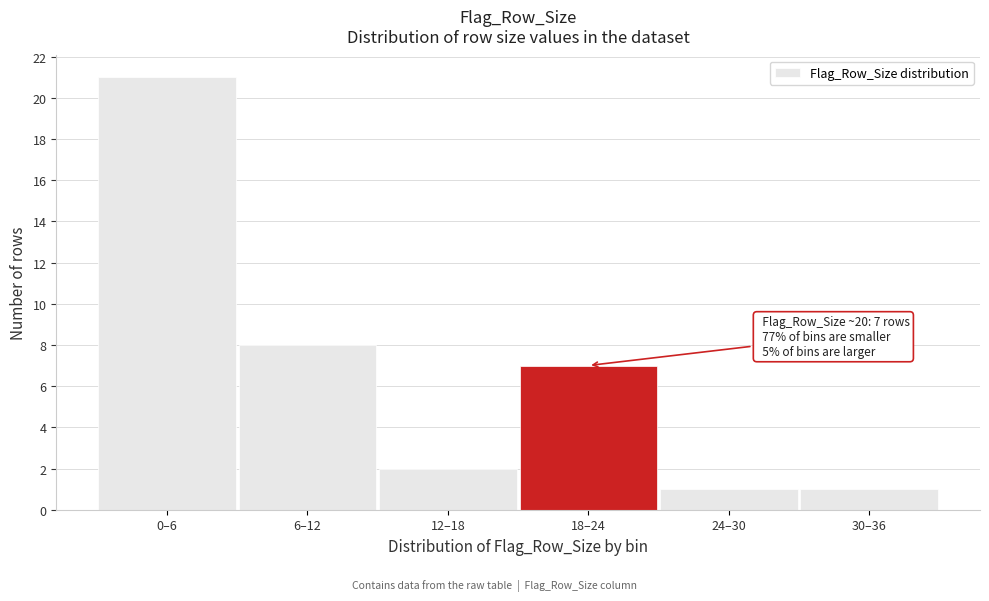

Reading left to right, what are all the values shown in this chart?

0–6=21	6–12=8	12–18=2	18–24=7	24–30=1	30–36=1